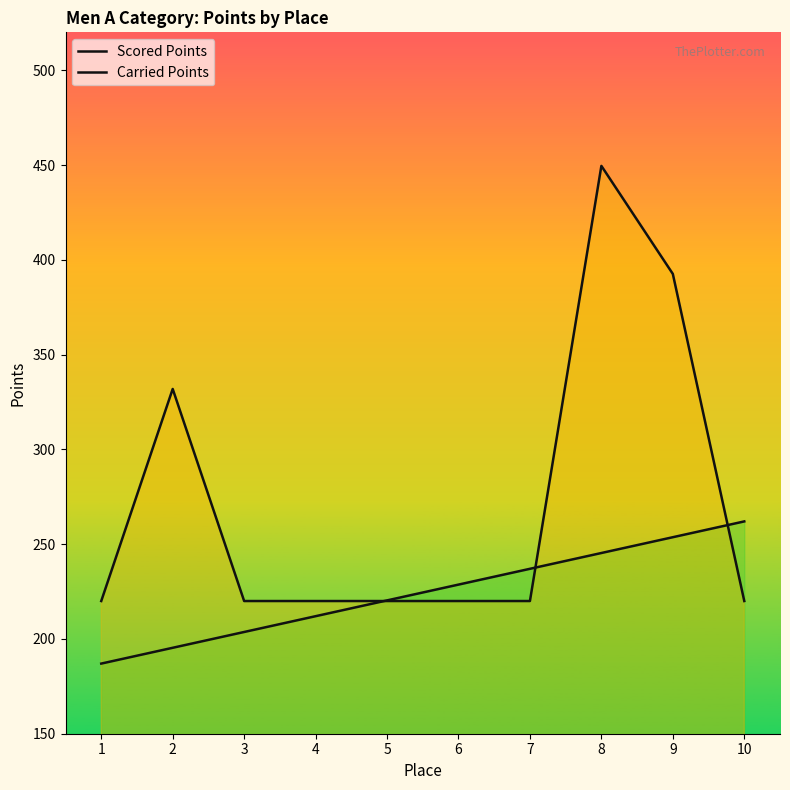

Where do Carried Points and Scored Points first cross each other?

4 and 5